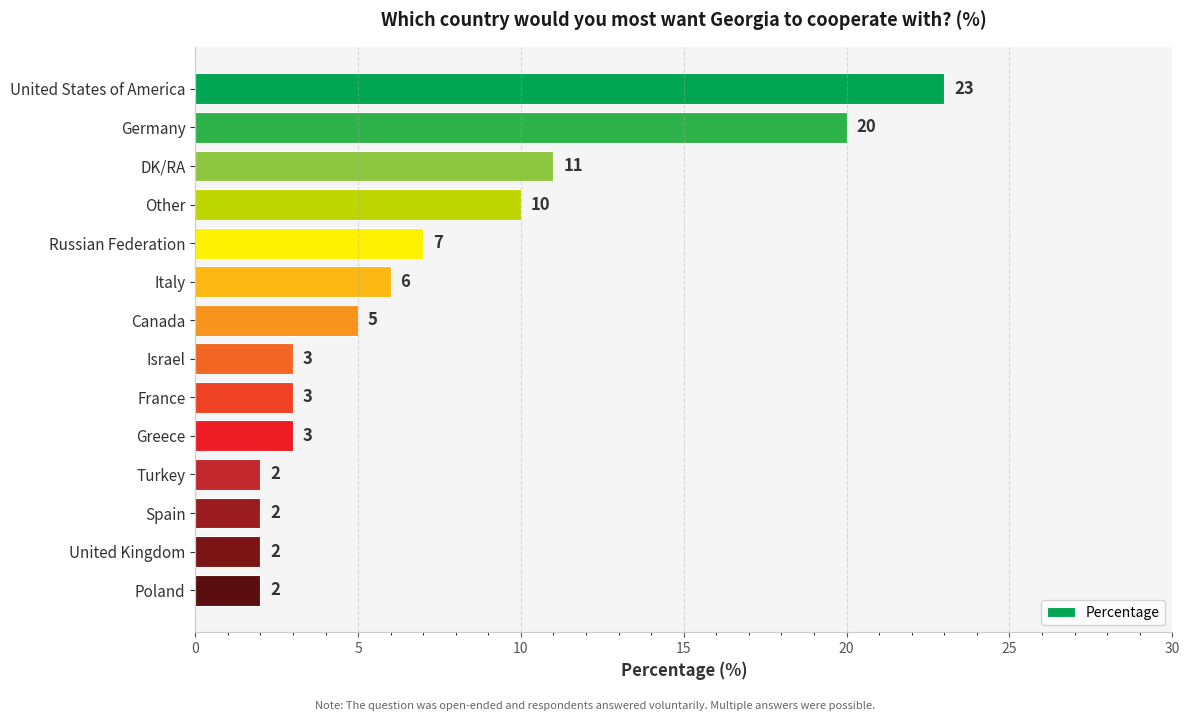

Where is the data nearest to the value 12?

DK/RA